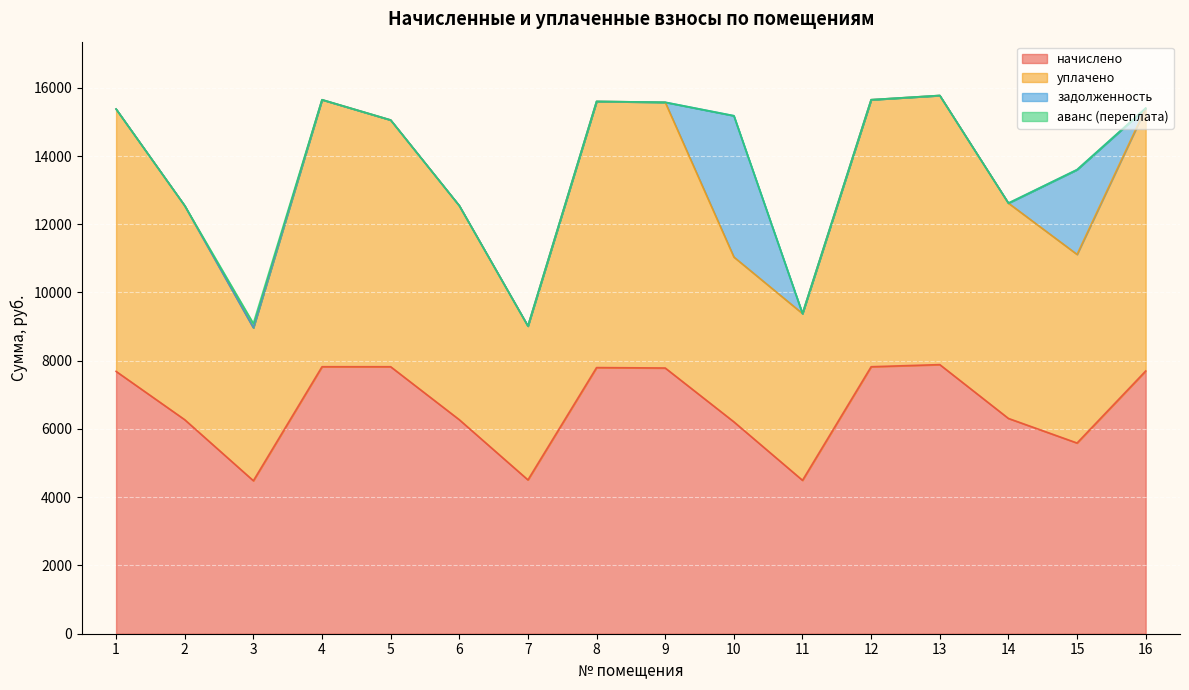

At which label is начислено closest to 6185?

10